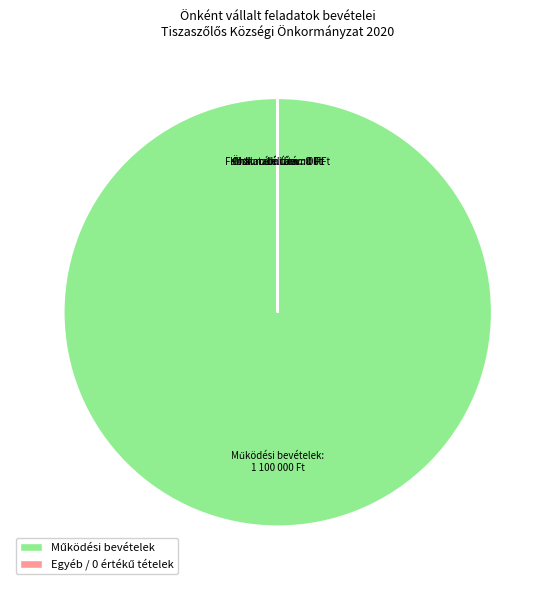

Count the number of slices in the pie.

6